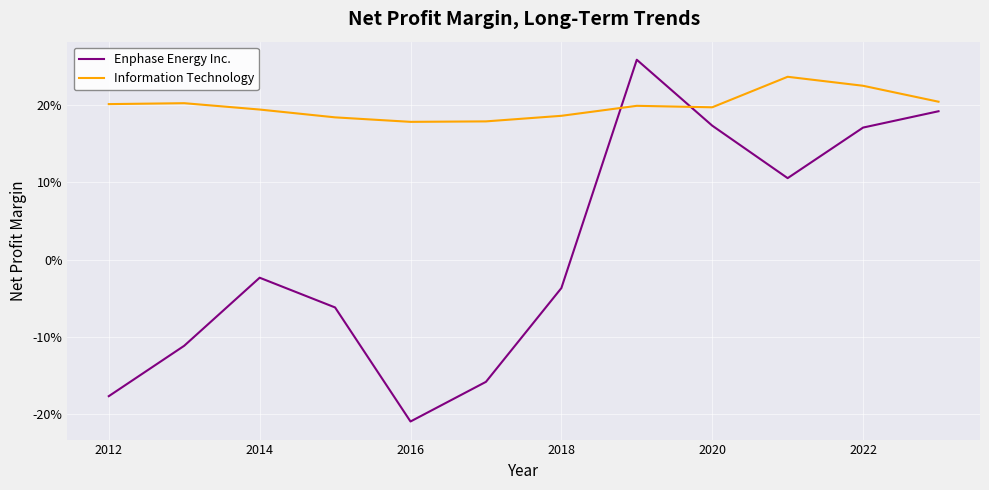

Does the chart have visible grid lines?

Yes